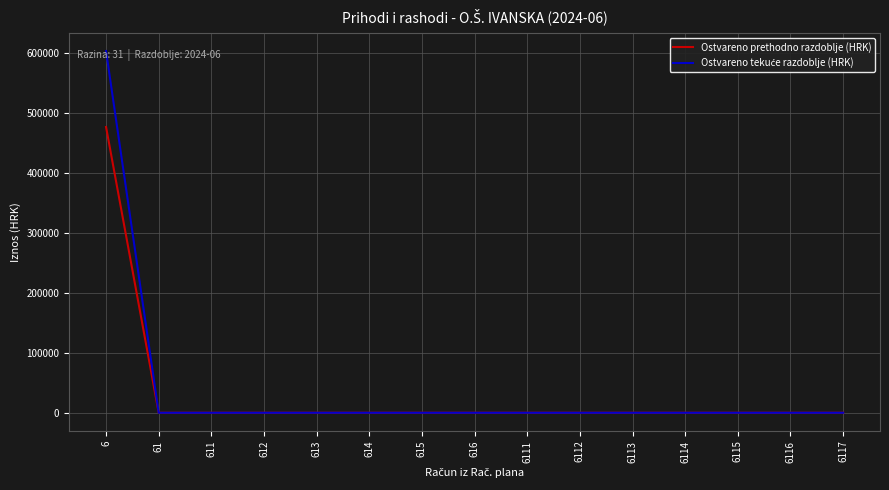

What is the average value of the Ostvareno prethodno razdoblje (HRK) series?

31739.9